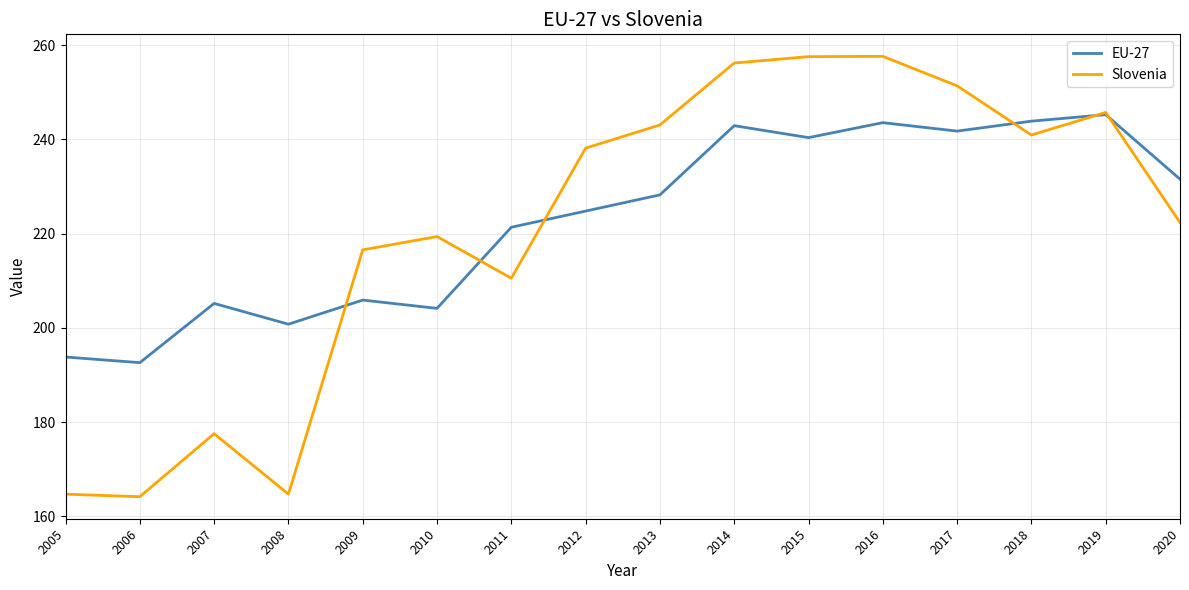

The value of Slovenia at 2014 is 256.2. True or false?

True